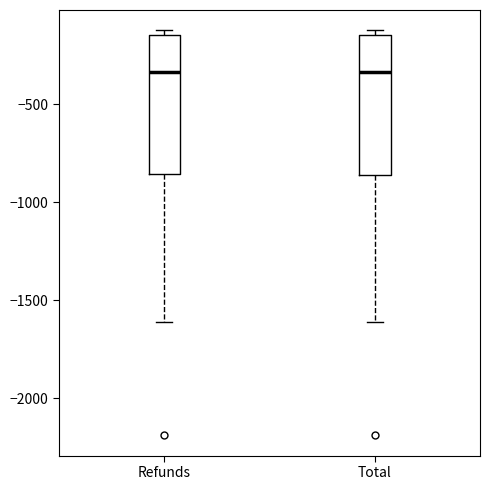

Where does the lower whisker of the box for Refunds end on the y-axis? The values are not printed on the chart, so give them approximately, as read against the axis.

-1600